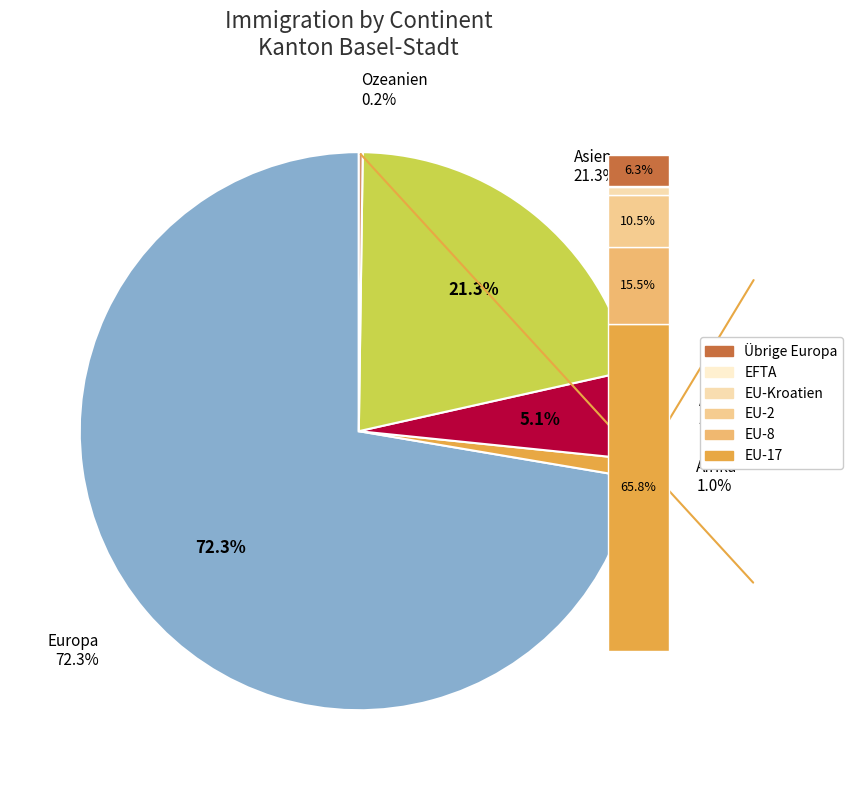

How many slices are in this pie chart?

5